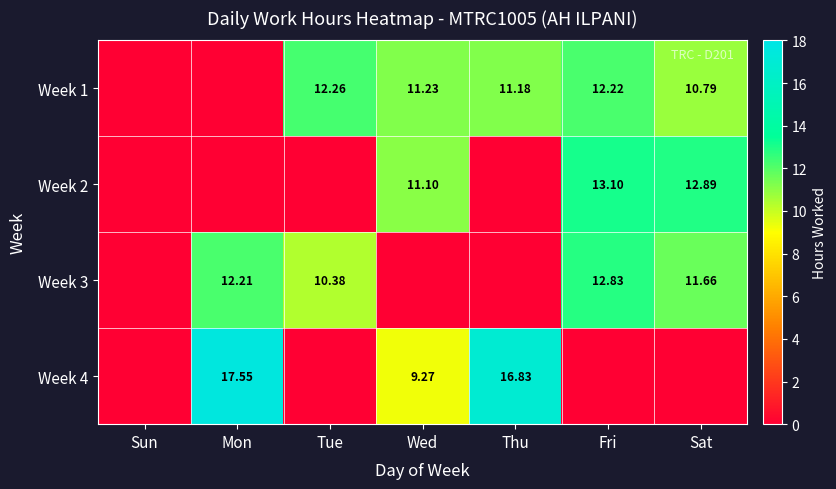

Between Sat and Tue, which is larger?

Tue